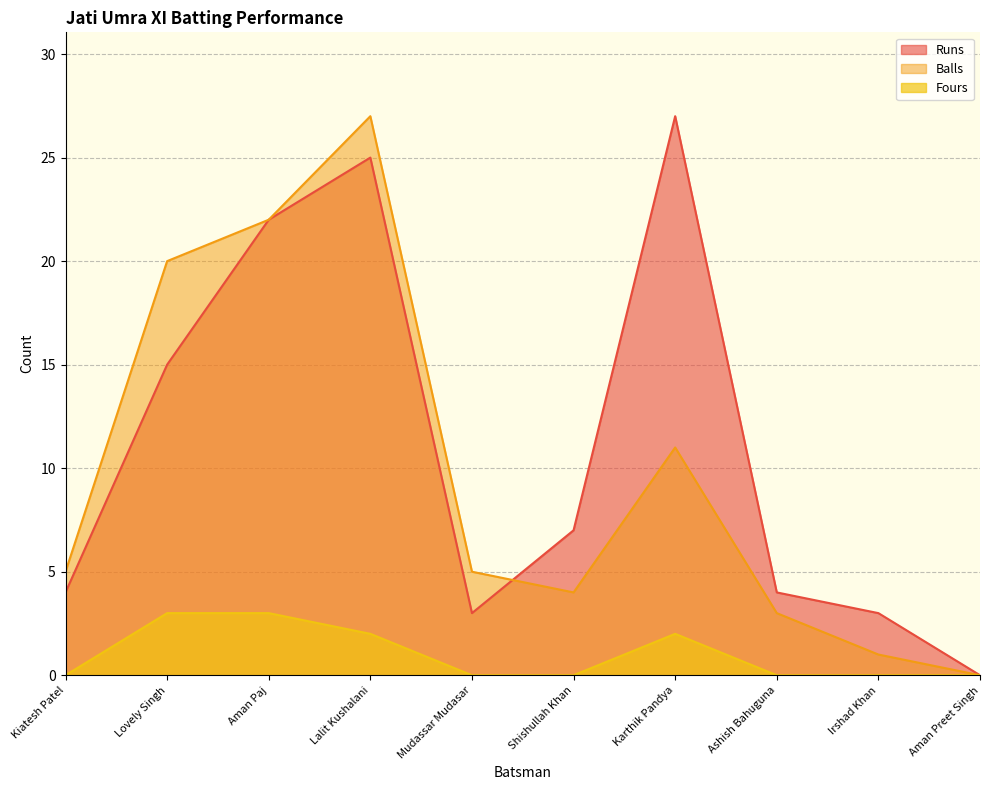

What is the difference between the Runs values at Shishullah Khan and Kiatesh Patel?

3